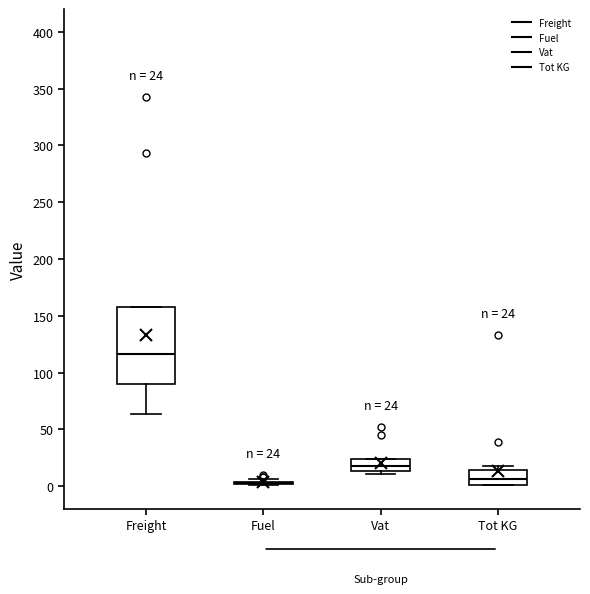

Which box is the tallest, from its lower edge to its upper edge?

Freight